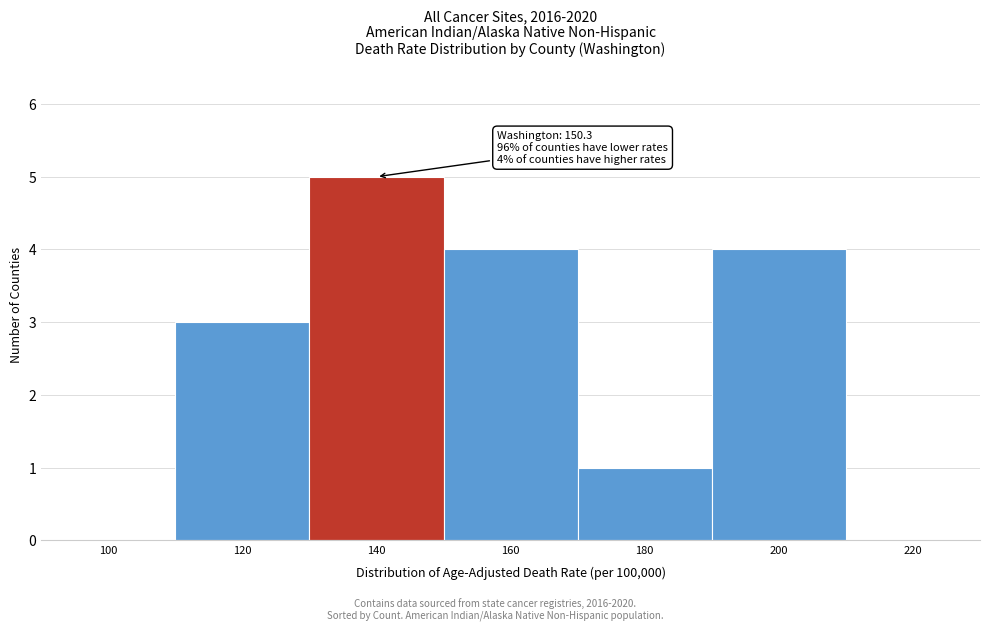

Reading left to right, list all the values displayed in this chart.

100=0	120=3	140=5	160=4	180=1	200=4	220=0